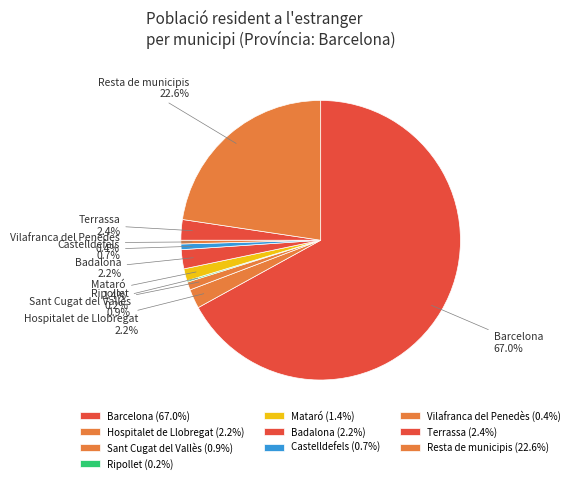

To the nearest percent, what is the combined percentage of Mataró and Barcelona?

68%